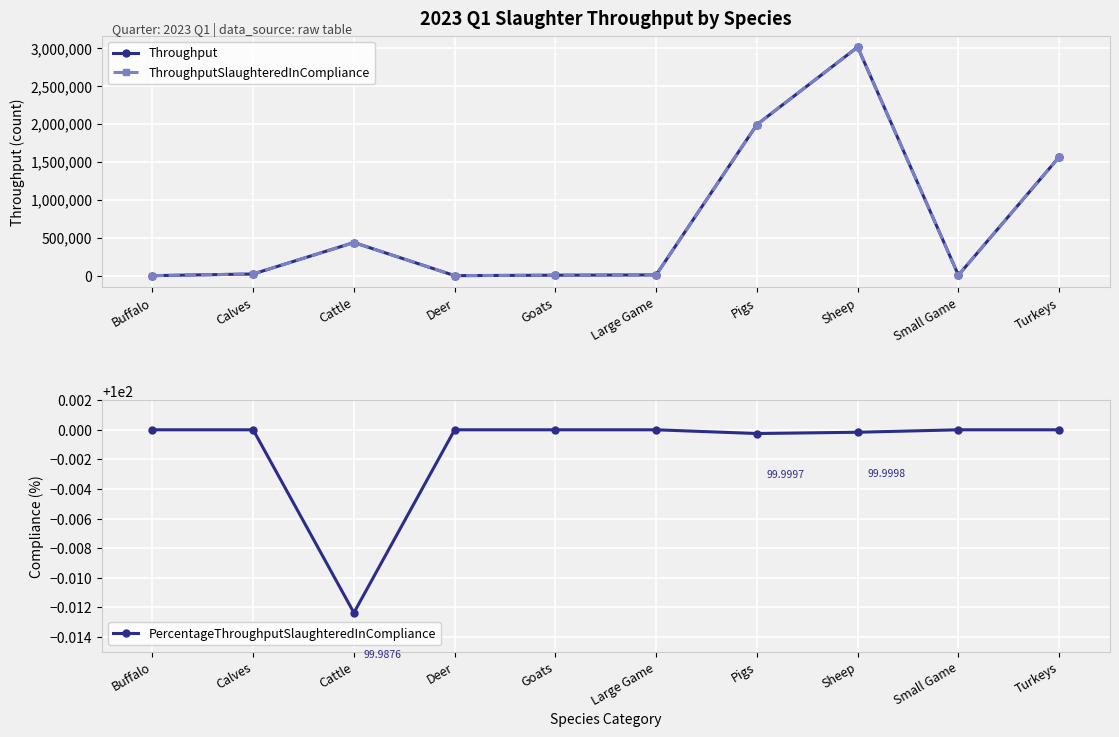

What is the label of the 9th point from the right?

Calves